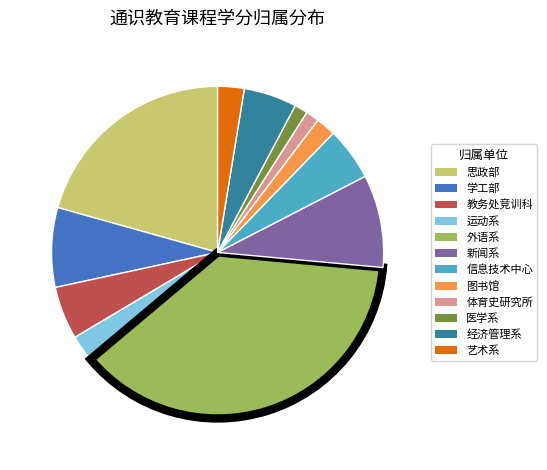

Do 新闻系 and 外语系 together represent more than half of the pie?

No